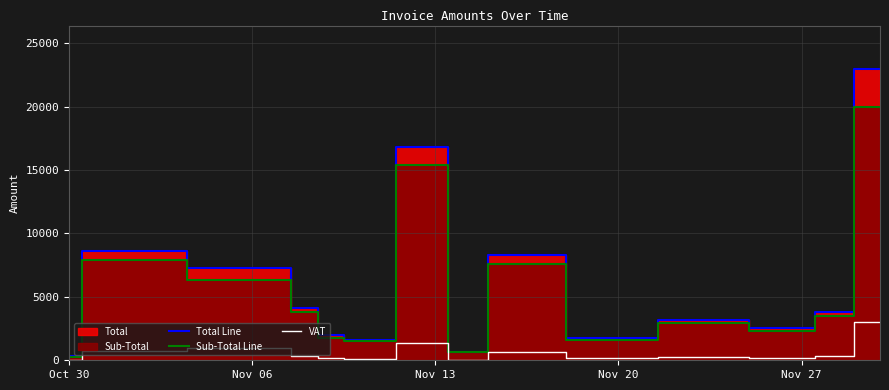

How many values in the VAT series are below 311?

7